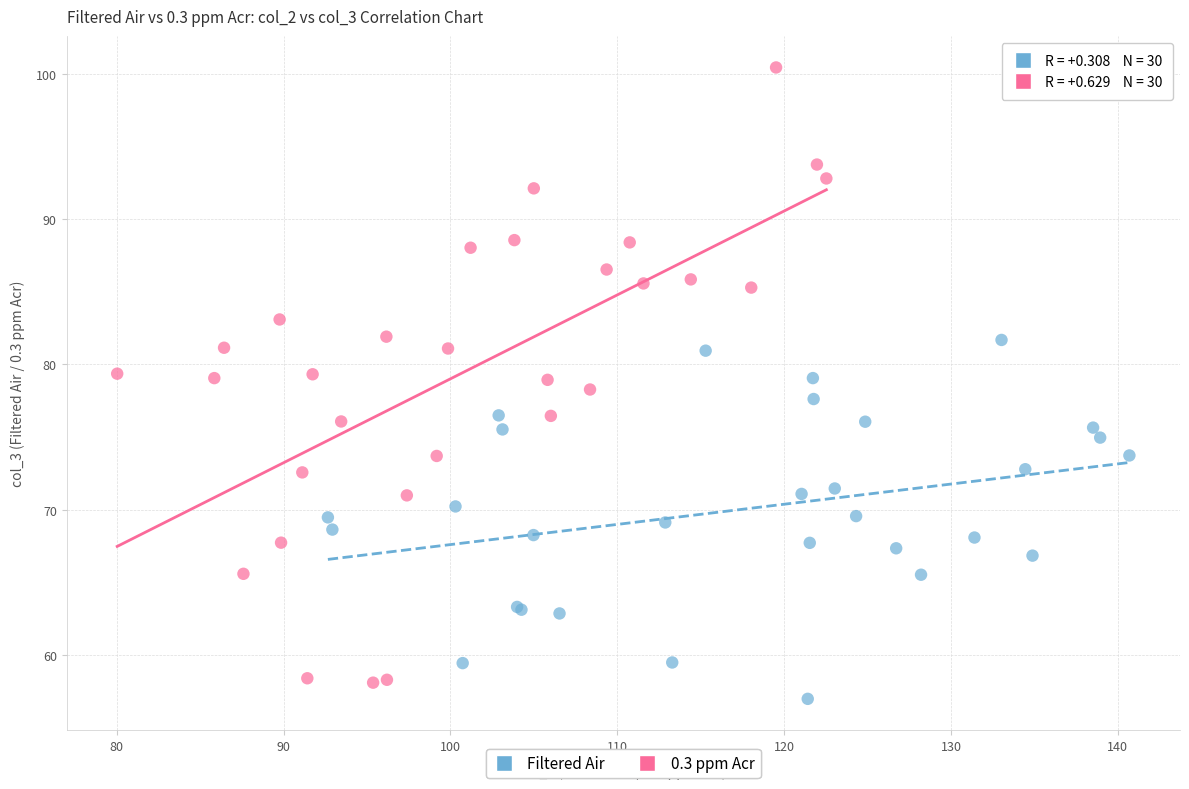

Which series has the largest Y range (max minus min)?

0.3 ppm Acr